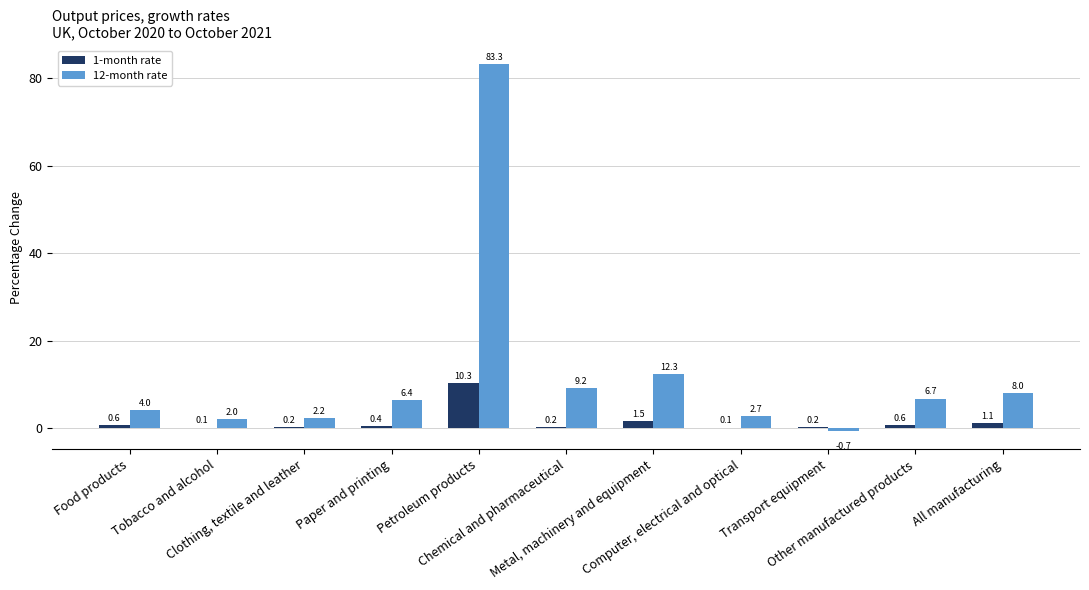

Reading right to left, transcribe all the data shown in this chart.

1-month rate: All manufacturing=1.1	Other manufactured products=0.6	Transport equipment=0.2	Computer, electrical and optical=0.1	Metal, machinery and equipment=1.5	Chemical and pharmaceutical=0.2	Petroleum products=10.3	Paper and printing=0.4	Clothing, textile and leather=0.2	Tobacco and alcohol=0.1	Food products=0.6
12-month rate: All manufacturing=8.0	Other manufactured products=6.7	Transport equipment=-0.7	Computer, electrical and optical=2.7	Metal, machinery and equipment=12.3	Chemical and pharmaceutical=9.2	Petroleum products=83.3	Paper and printing=6.4	Clothing, textile and leather=2.2	Tobacco and alcohol=2.0	Food products=4.0